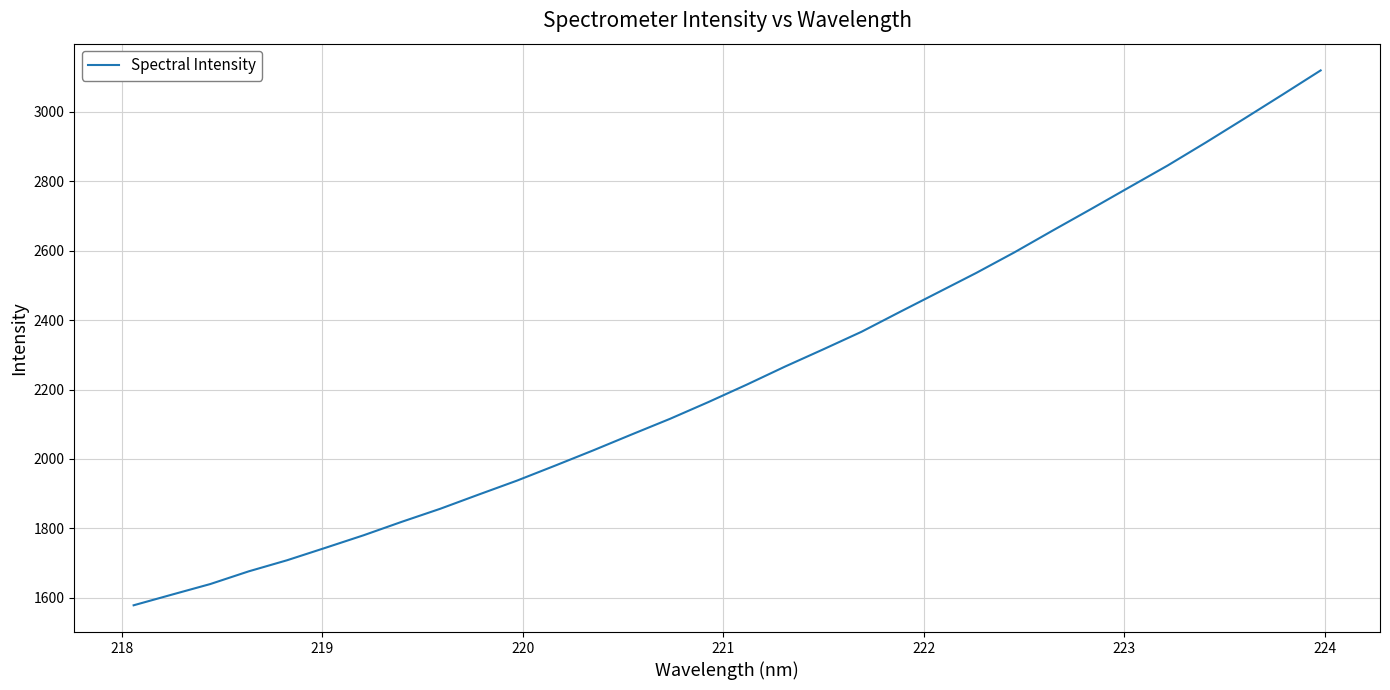

What is the smallest value displayed?

1578.9